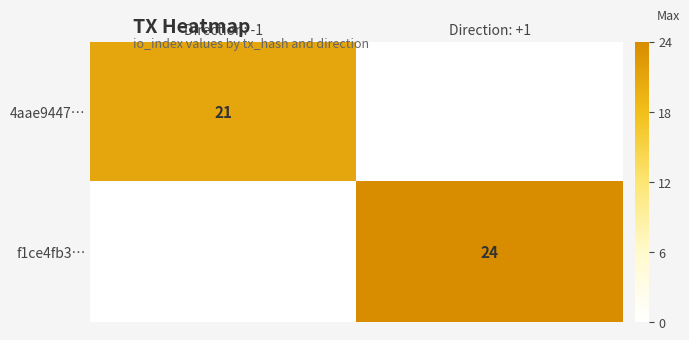

The value of f1ce4fb3… at Direction: +1 is 24. True or false?

True